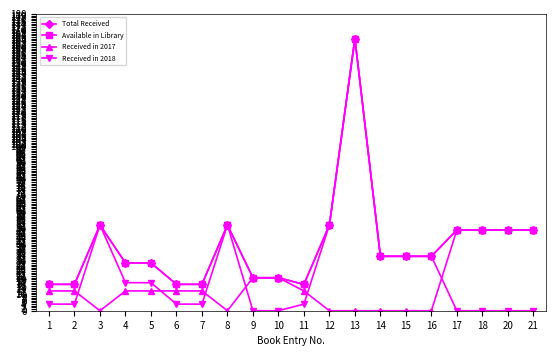

At which category is the sum across all series the highest?

13